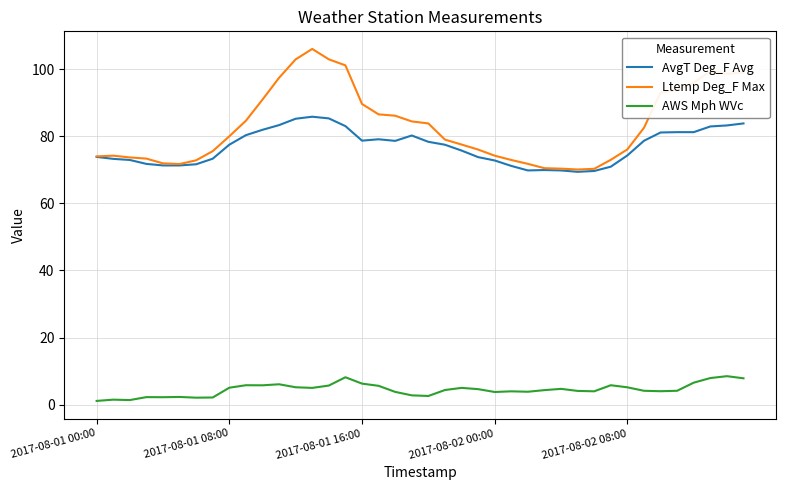

True or false: AWS Mph WVc and AvgT Deg_F Avg cross at least once.

False